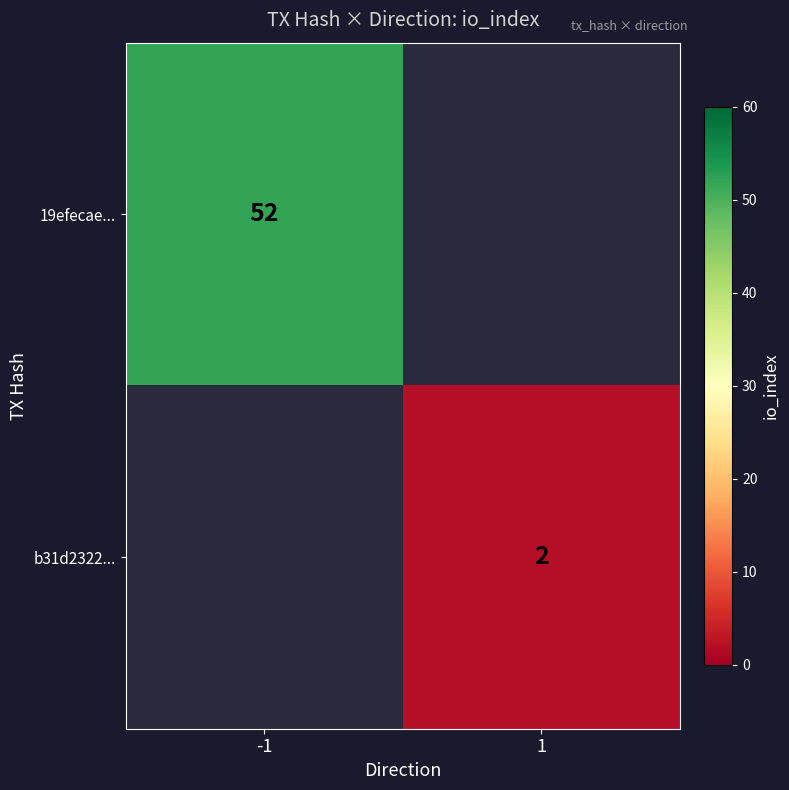

Is the value of 19efecae... at -1 greater than the value of b31d2322... at 1?

Yes